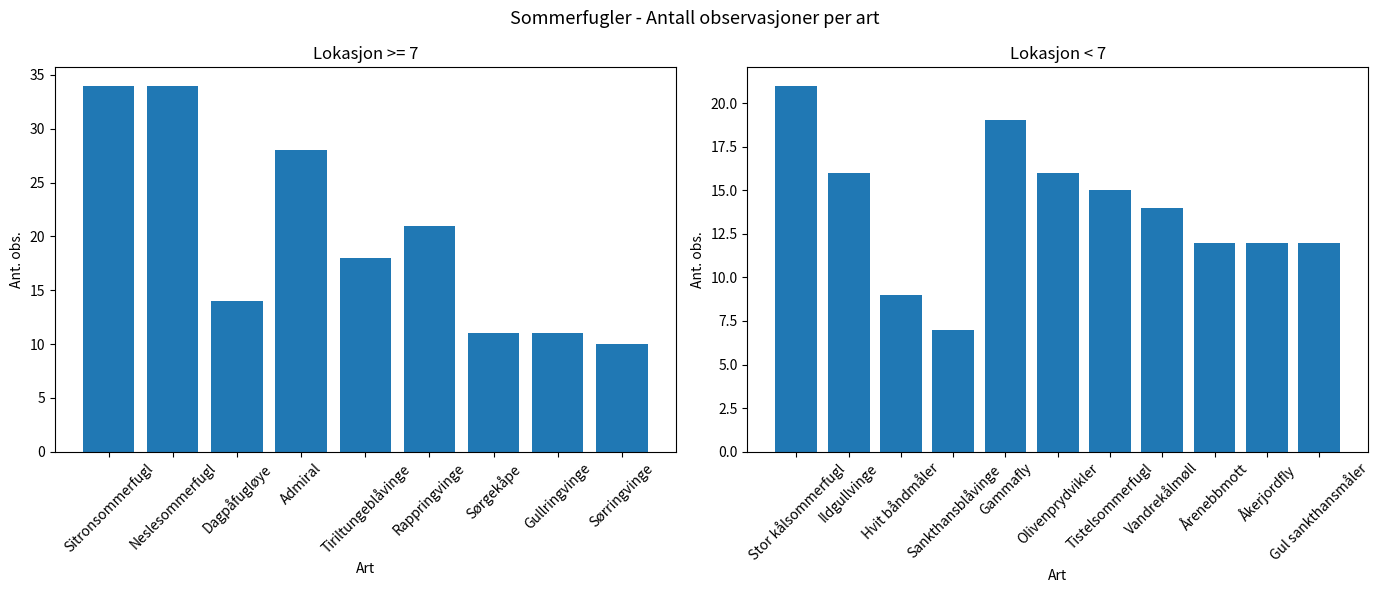

How many distinct data groups are displayed?

1